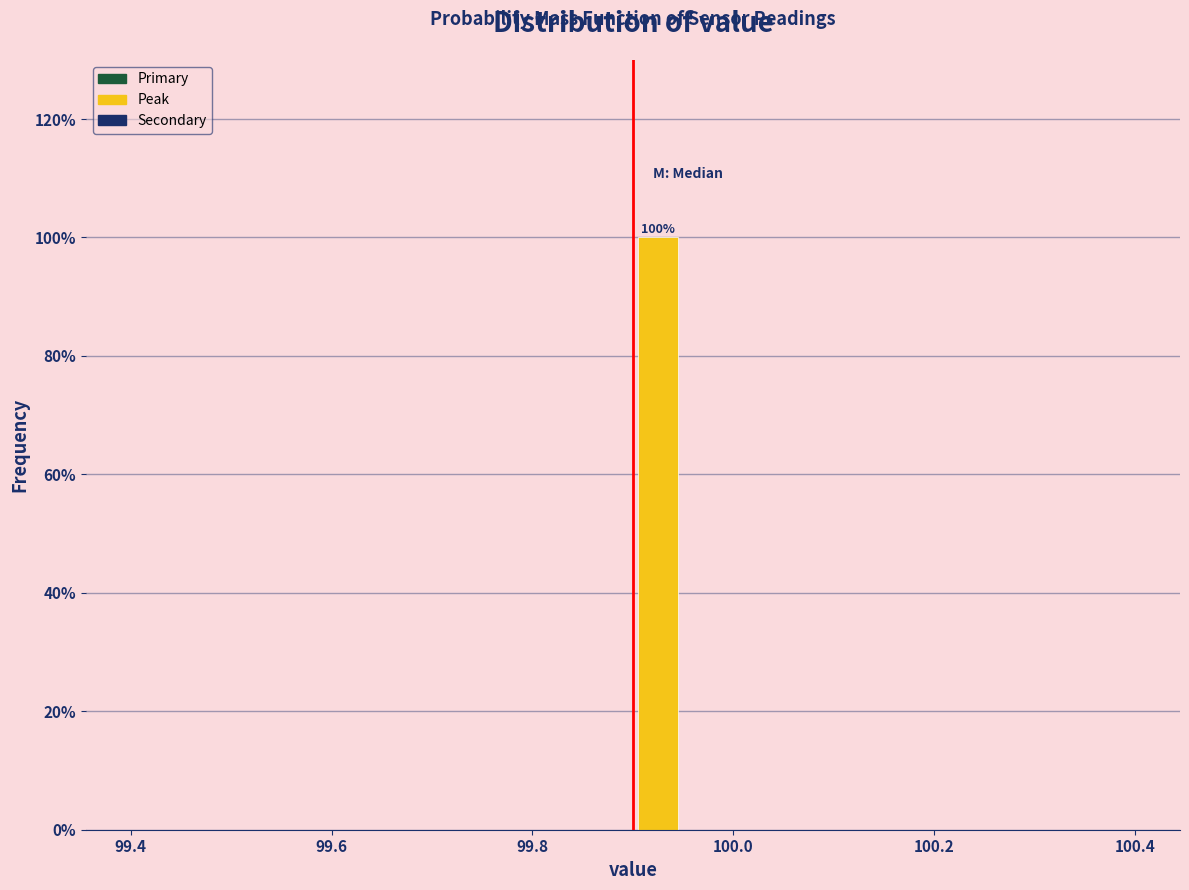

Around what value on the x-axis is the tallest bar? Give the approximate position of its centre, as read against the axis.

99.92